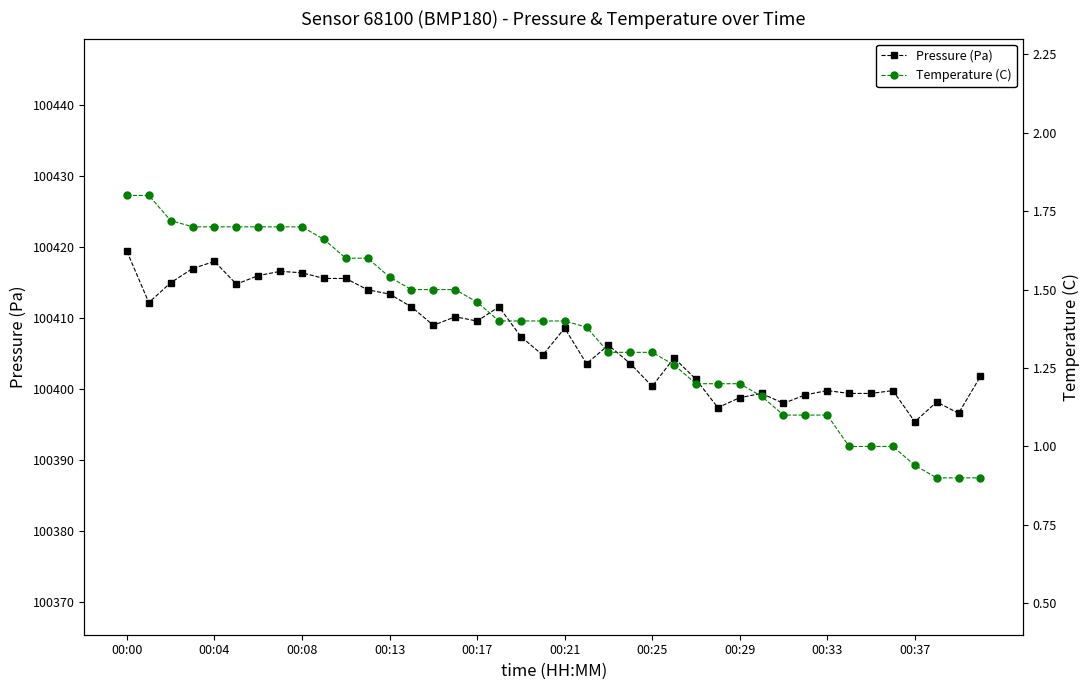

Is it true that Pressure (Pa) equals 100399.8 at 00:33?

True